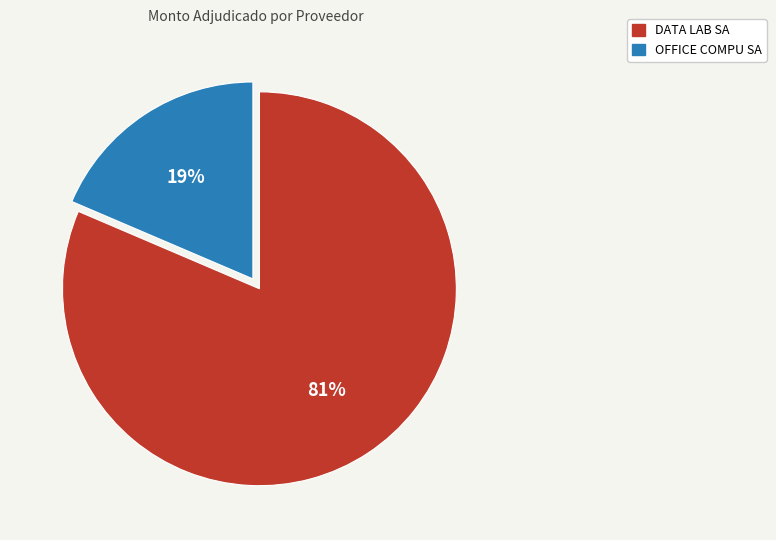

How many slices are in this pie chart?

2